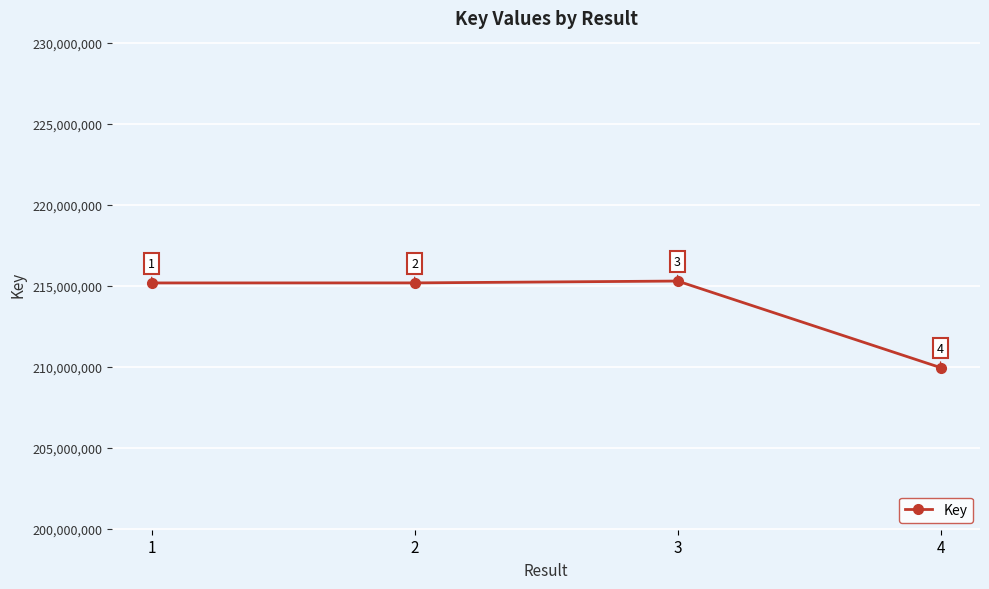

Read the value at 3, to the nearest 10.

215302650